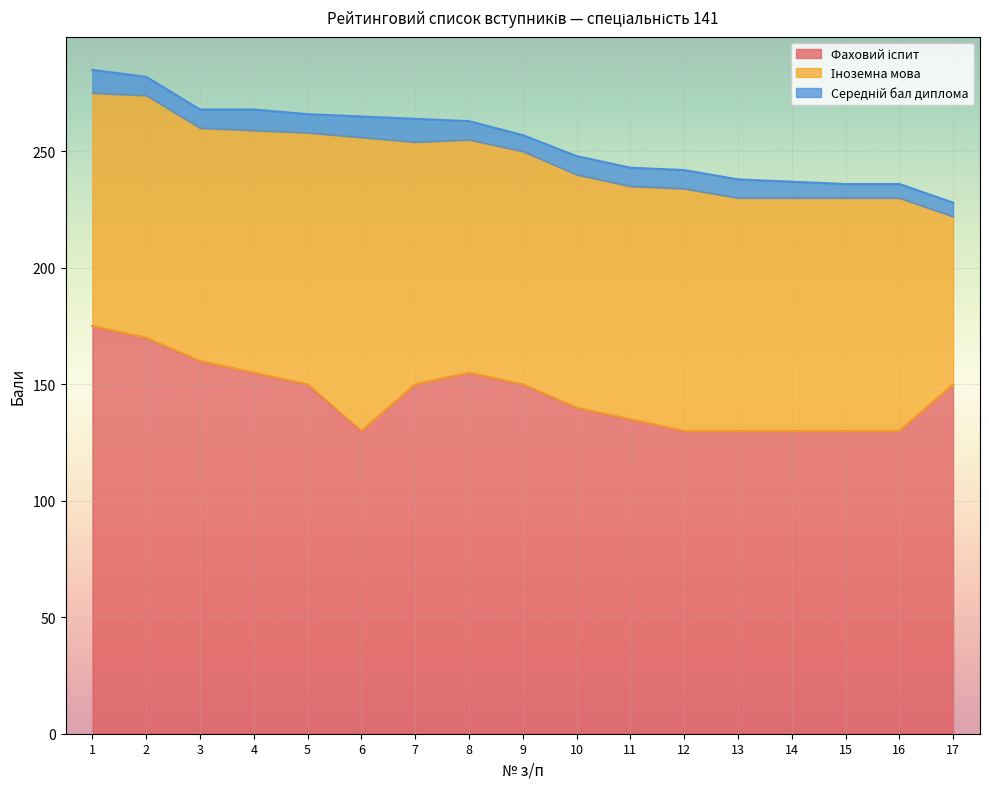

True or false: Середній бал диплома has a value of 8 at 11.

True